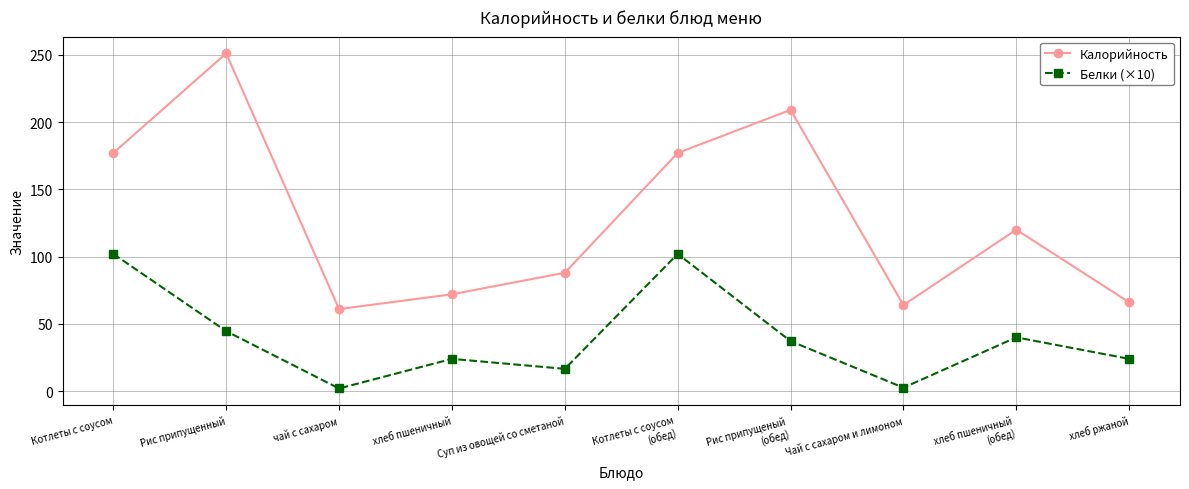

What is the sum of all Калорийность values?

1285.0